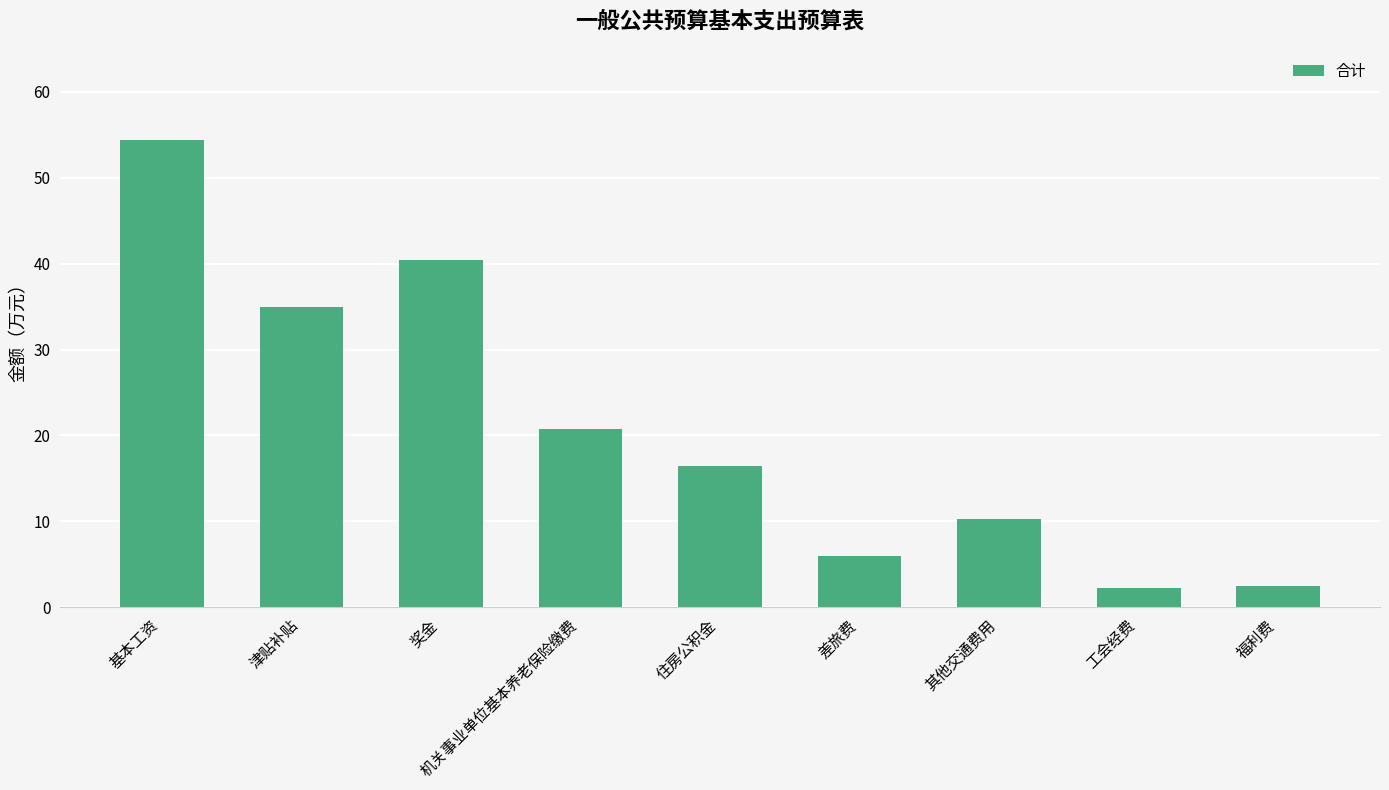

True or false: the data shows 15.8 at 其他交通费用.

False